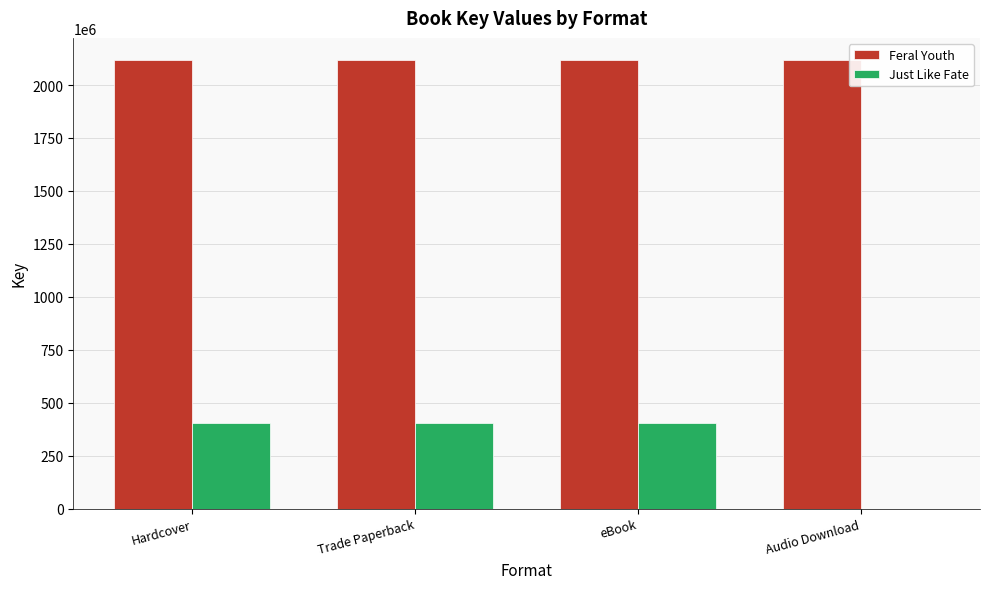

Which series changed the most between Trade Paperback and Audio Download?

Just Like Fate